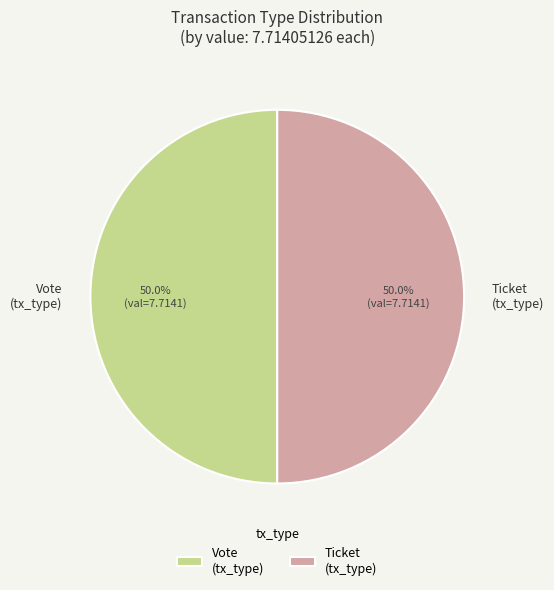

How much of the chart is everything except Ticket (tx_type)?

50.0%